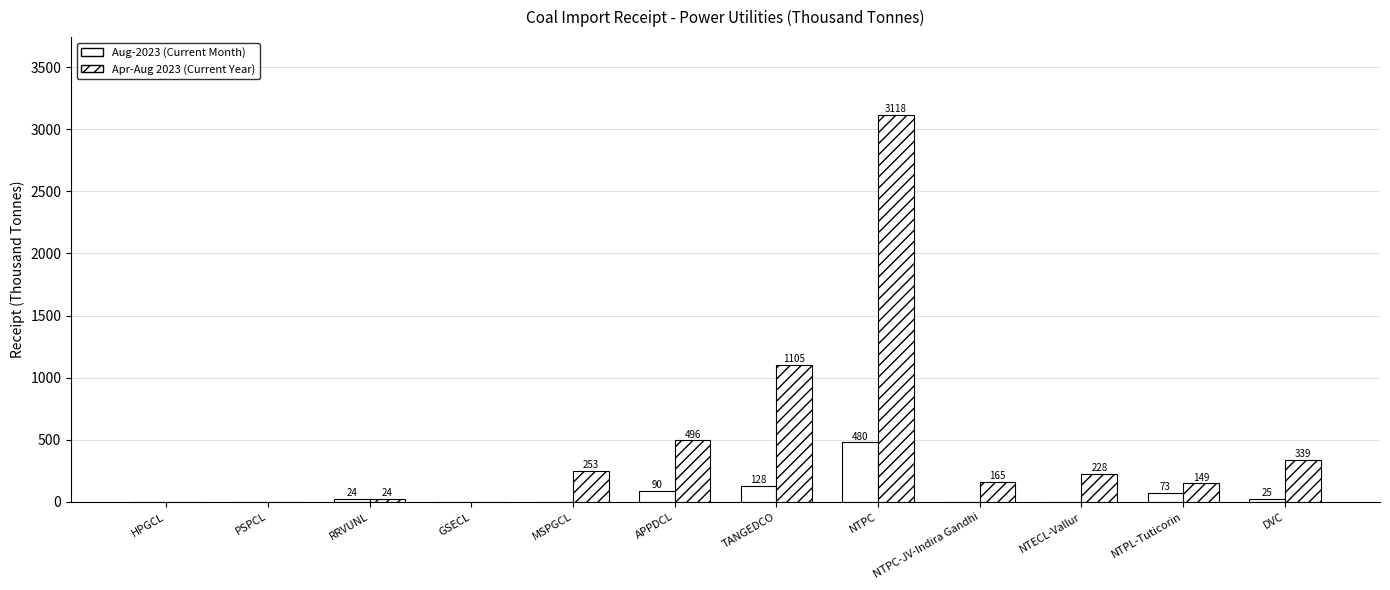

How many groups of bars are there?

12